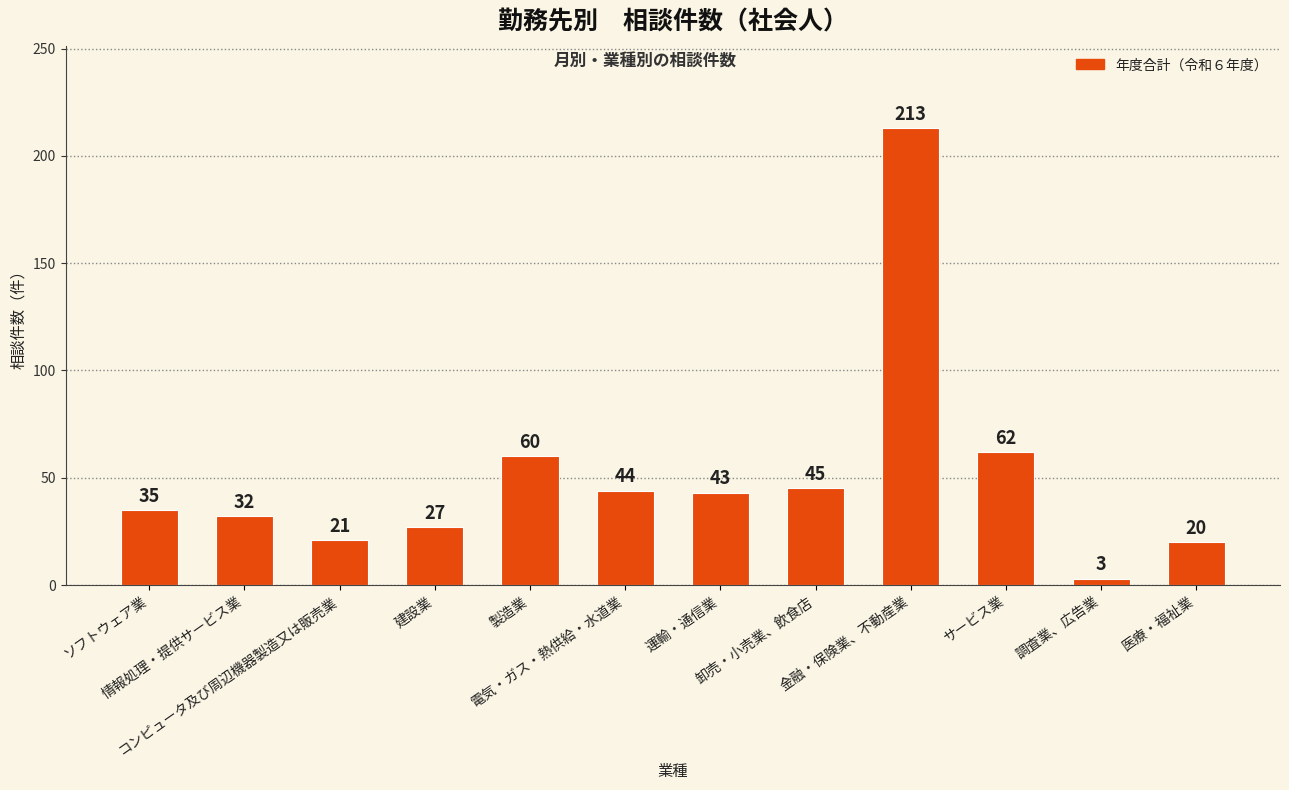

The chart shows a value of 27 at 建設業. True or false?

True